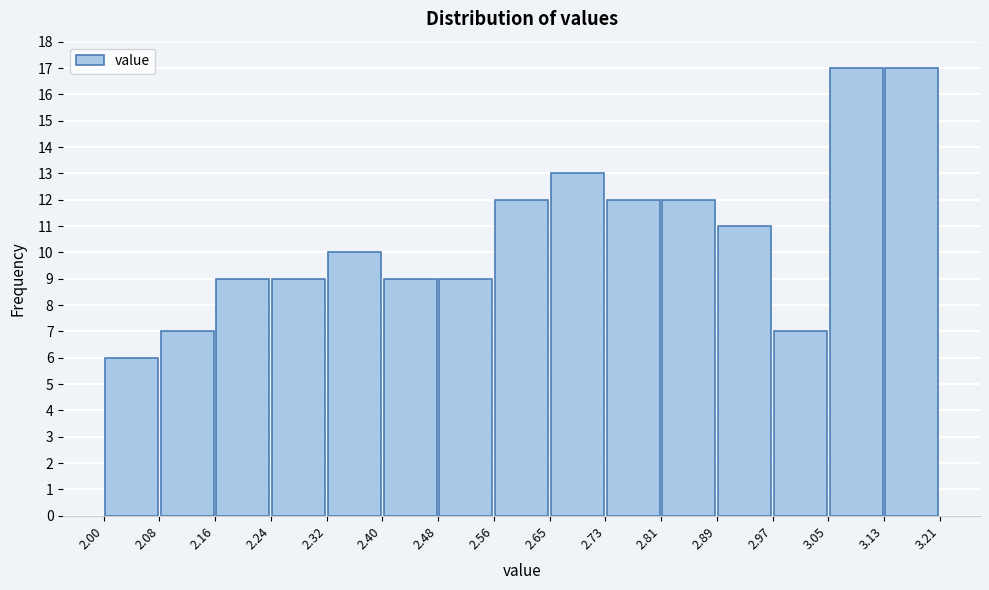

Reading left to right, transcribe this chart: for each bar, give the range it covers on the x-axis and its height. The values are not printed on the chart, so give them approximately, as read against the axis.

2.00 to 2.08: 6
2.08 to 2.16: 7
2.16 to 2.24: 9
2.24 to 2.32: 9
2.32 to 2.40: 10
2.40 to 2.48: 9
2.48 to 2.56: 9
2.56 to 2.65: 12
2.65 to 2.73: 13
2.73 to 2.81: 12
2.81 to 2.89: 12
2.89 to 2.97: 11
2.97 to 3.05: 7
3.05 to 3.13: 17
3.13 to 3.21: 17